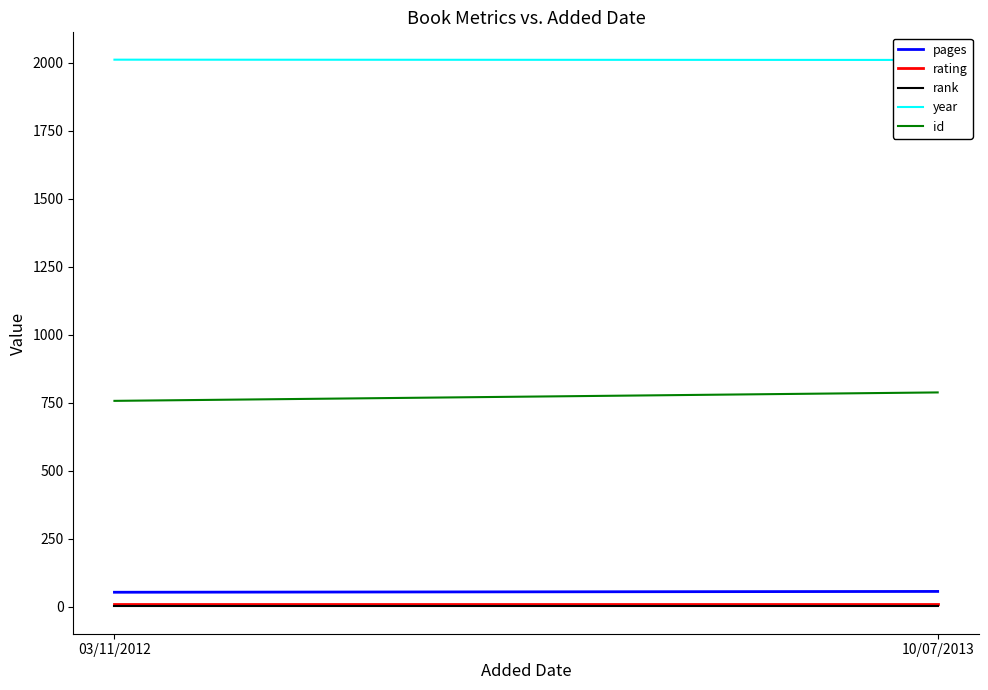

At 10/07/2013, list the series in order from smallest to largest.

rank, rating, pages, id, year